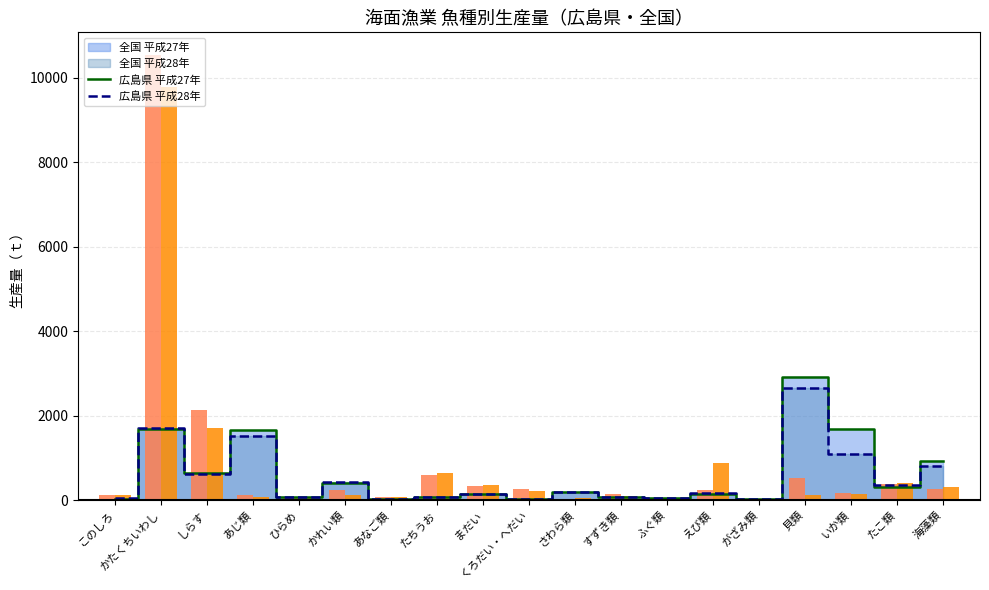

Reading left to right, extract all data points from this chart.

広島県 平成27年: 121	10548	2130	122	63	236	79	610	331	259	38	145	23	247	19	528	178	387	269
広島県 平成28年: 119	9790	1708	79	57	134	70	639	357	225	44	109	34	889	25	135	150	402	325